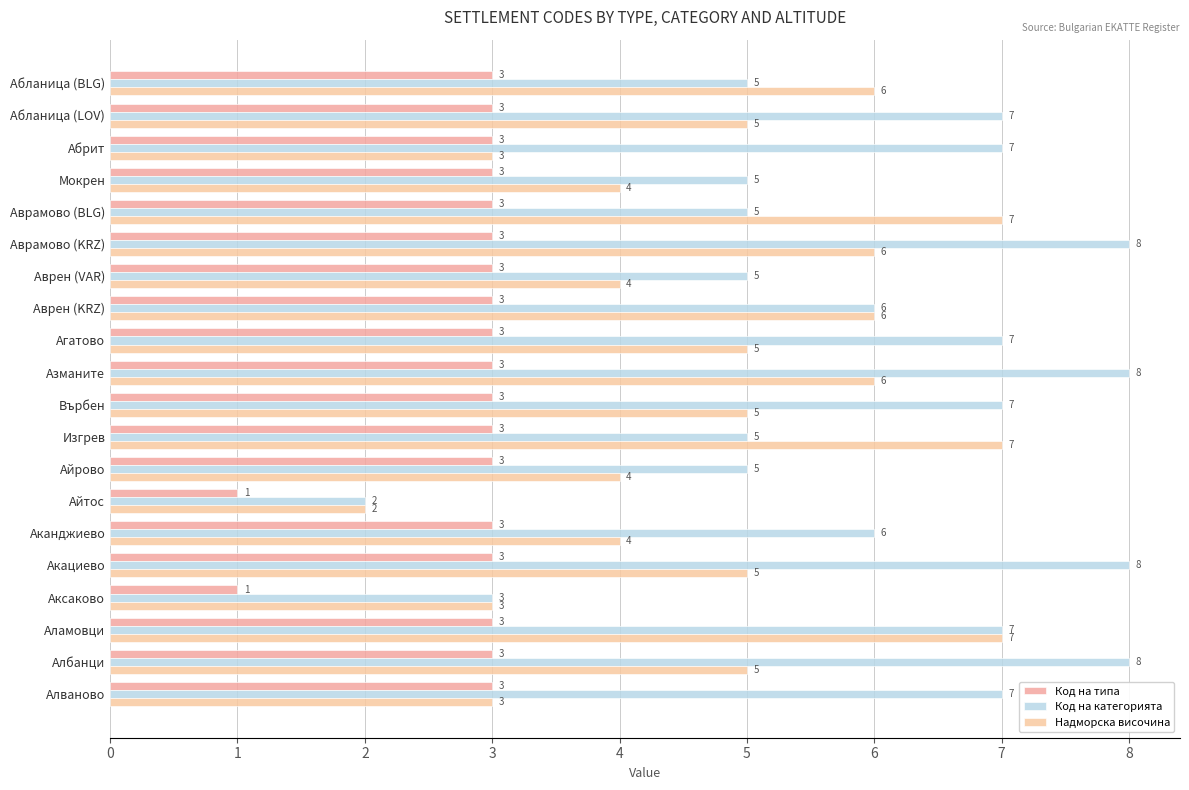

How many distinct data groups are displayed?

3